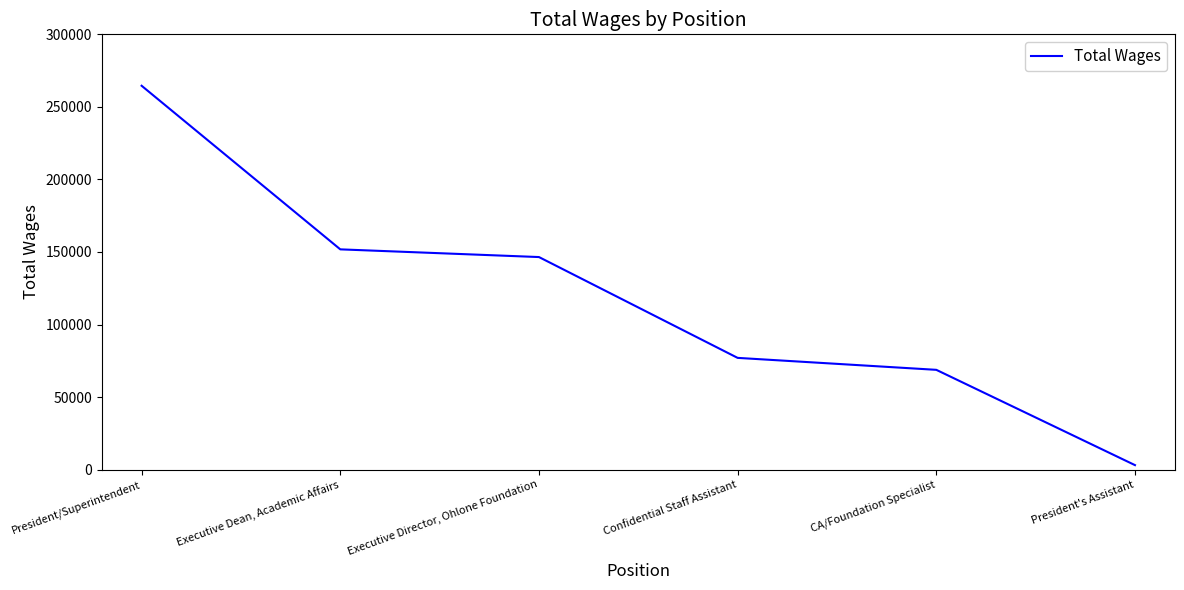

What is the smallest value displayed?

3080